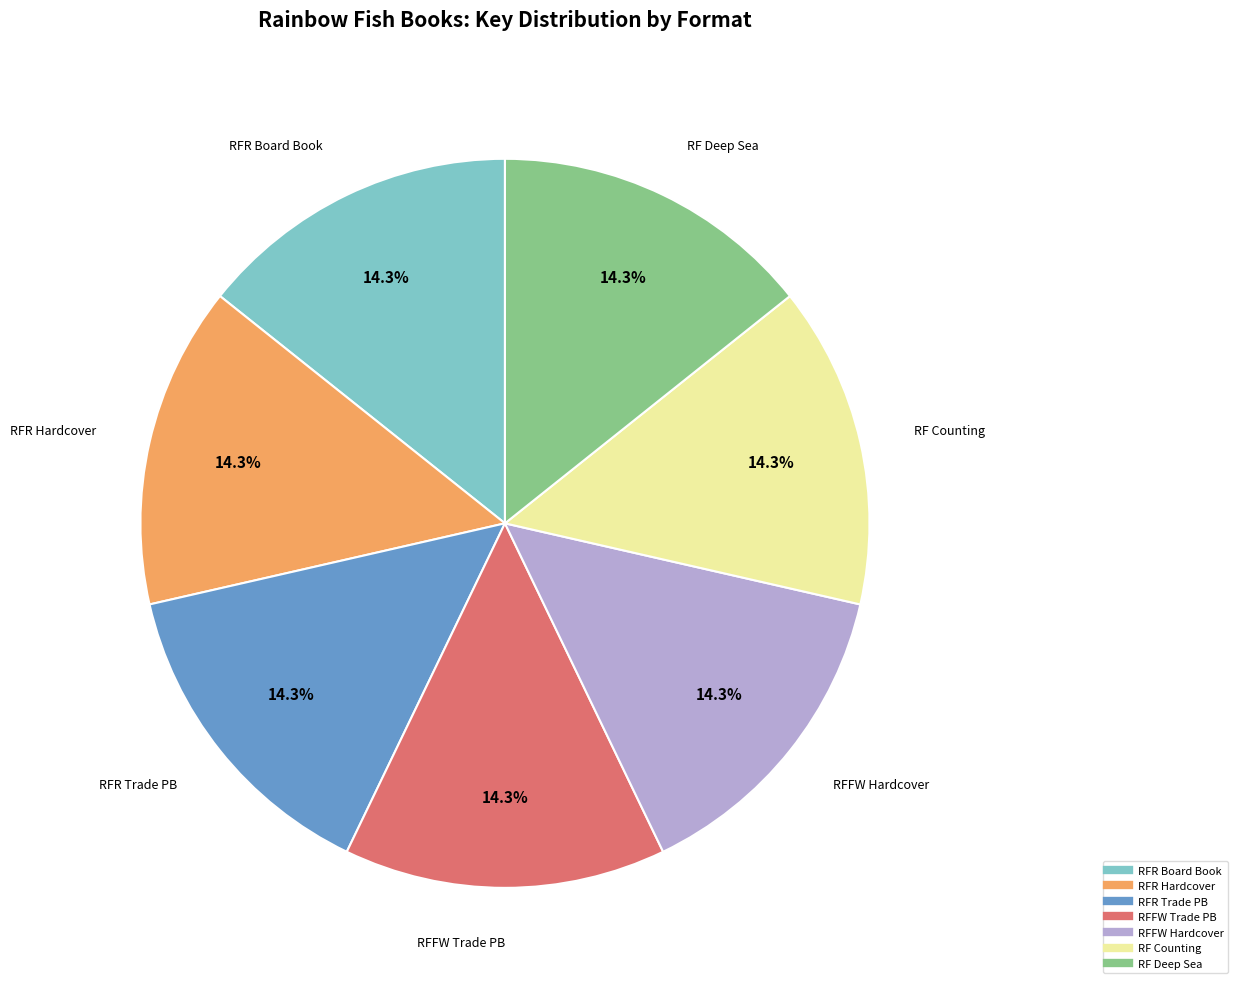

Is there a majority slice in this chart?

No